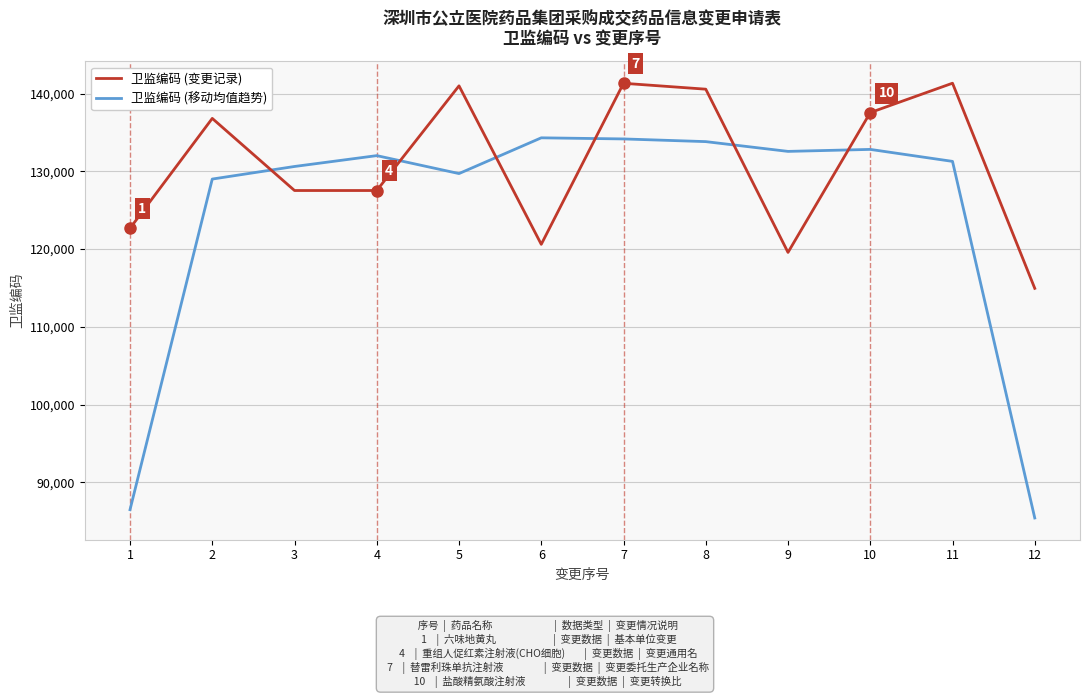

What is the sum of all 卫监编码 (移动均值趋势) values?

1492231.3